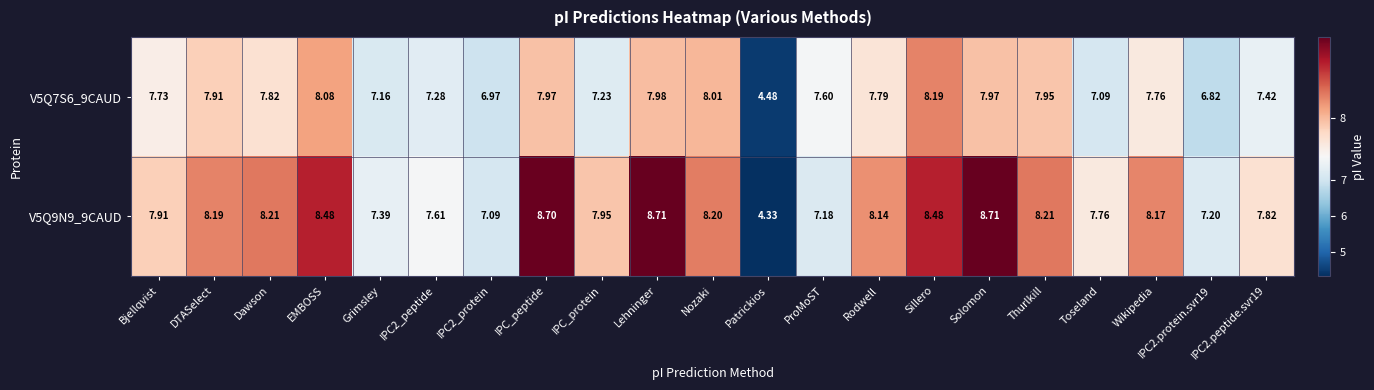

Rank the series by their maximum value, from highest to lowest.

V5Q9N9_9CAUD, V5Q7S6_9CAUD